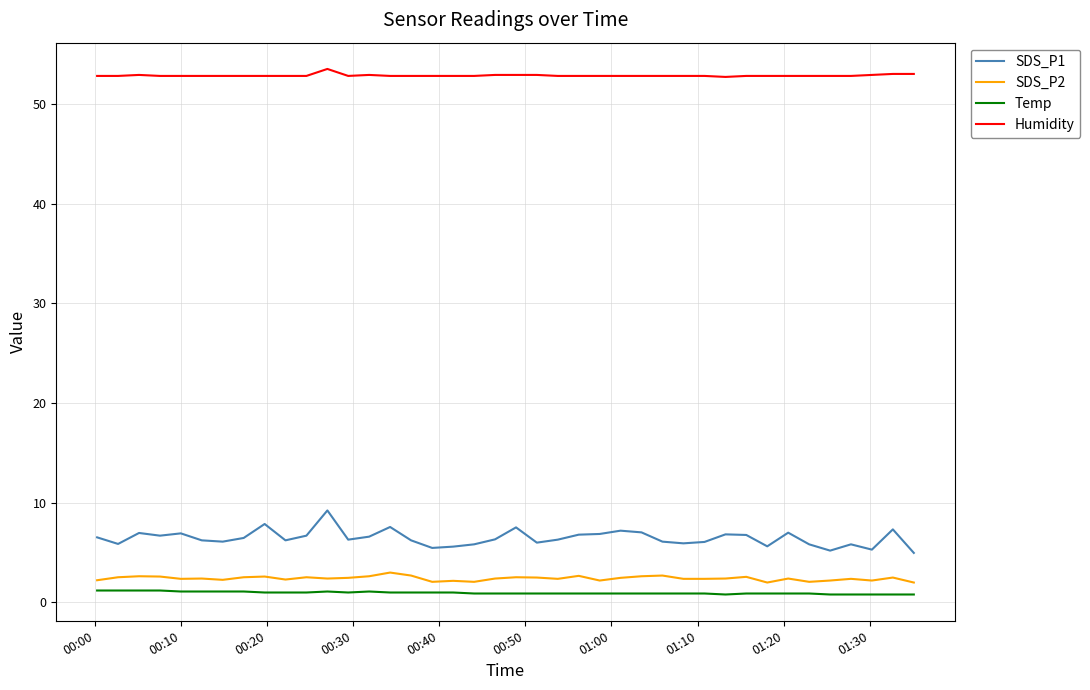

What is the lowest value of the SDS_P1 series?

5.0